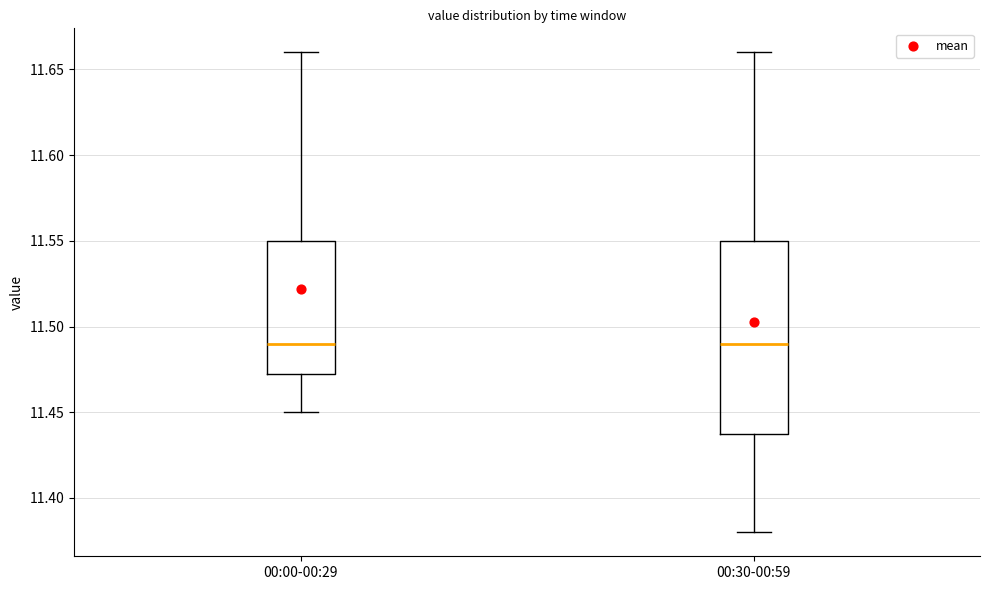

Which box is the tallest, from its lower edge to its upper edge?

00:30-00:59